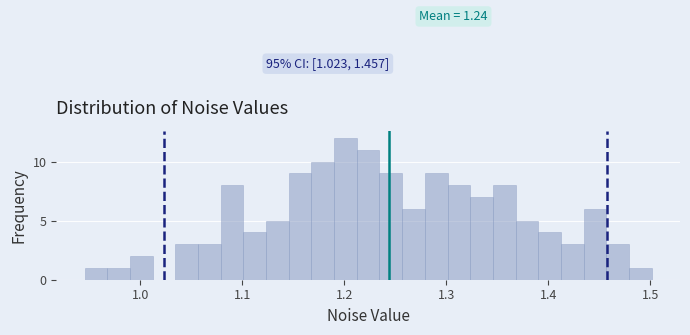

Around what value on the x-axis is the tallest bar? Give the approximate position of its centre, as read against the axis.

1.20